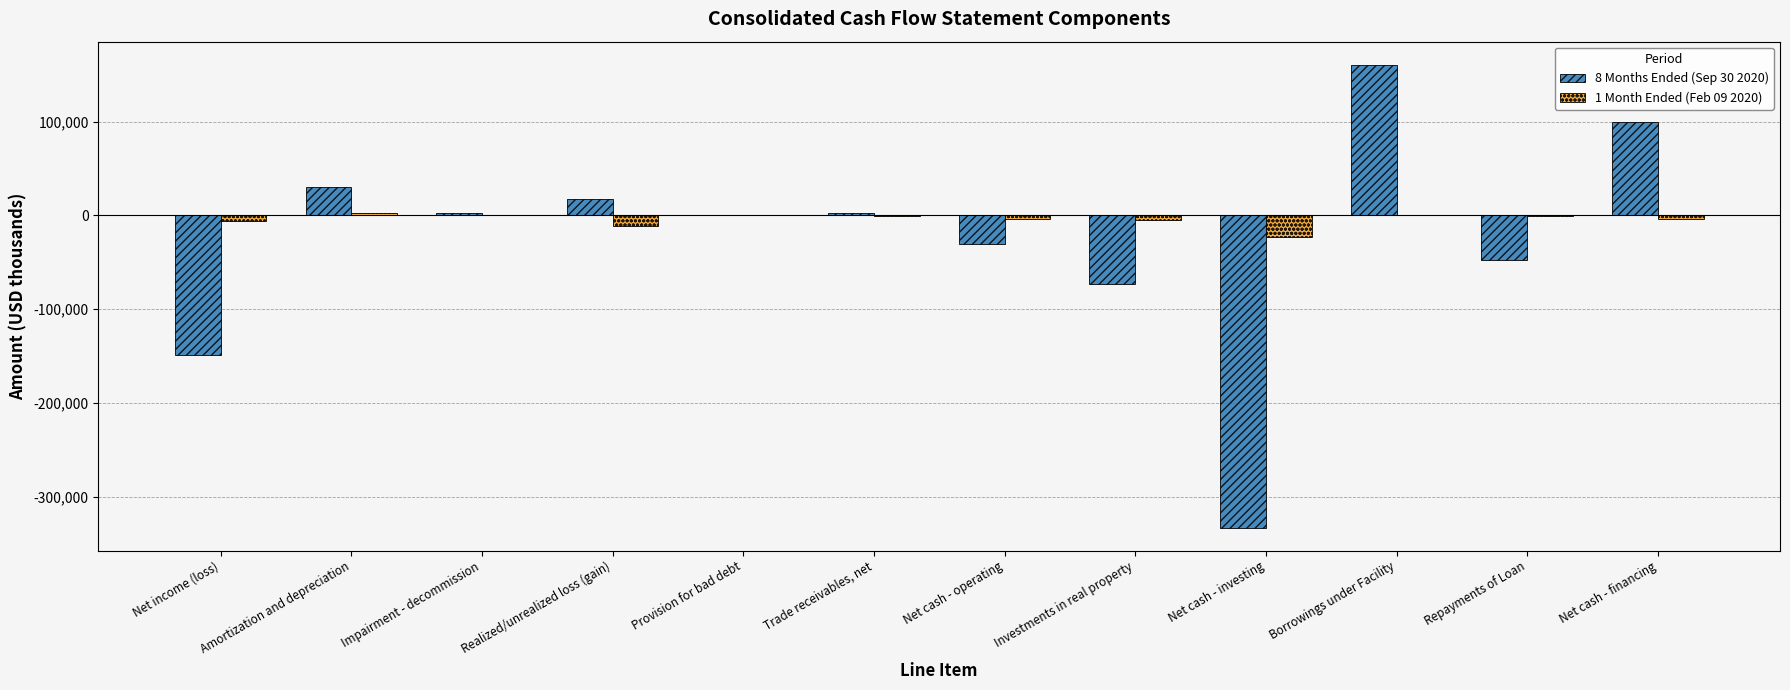

Are the bars grouped side by side (vs. stacked)?

Yes